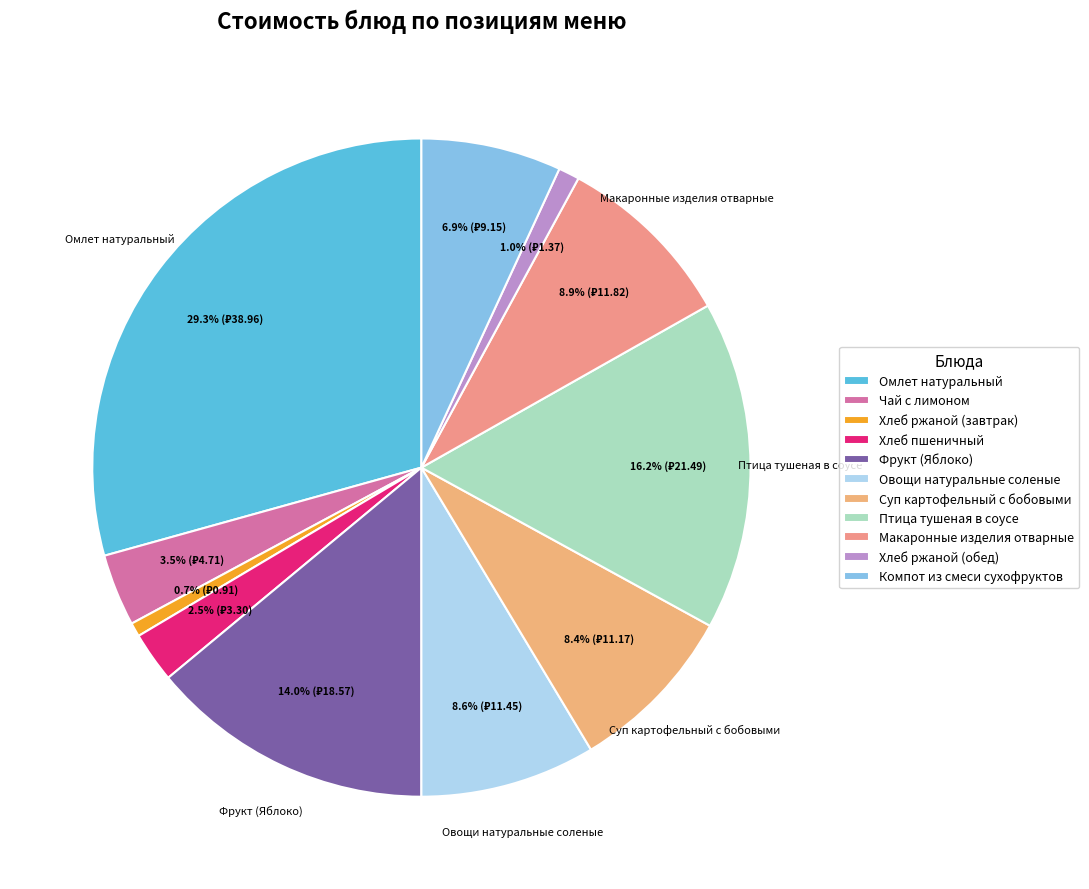

What is the ratio of the value at Фрукт (Яблоко) to the value at Чай с лимоном?

3.9